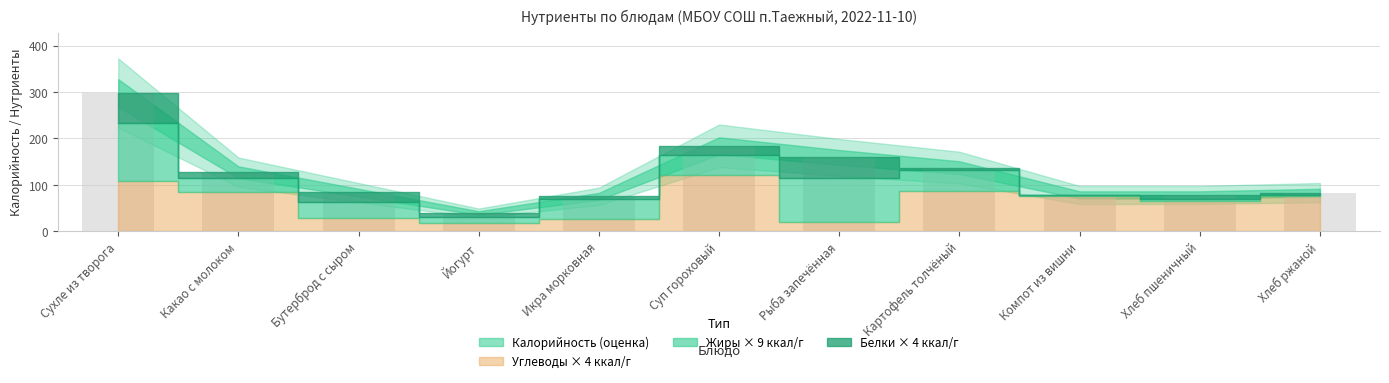

At which category does the chart reach its peak across all series?

Сухле из творога